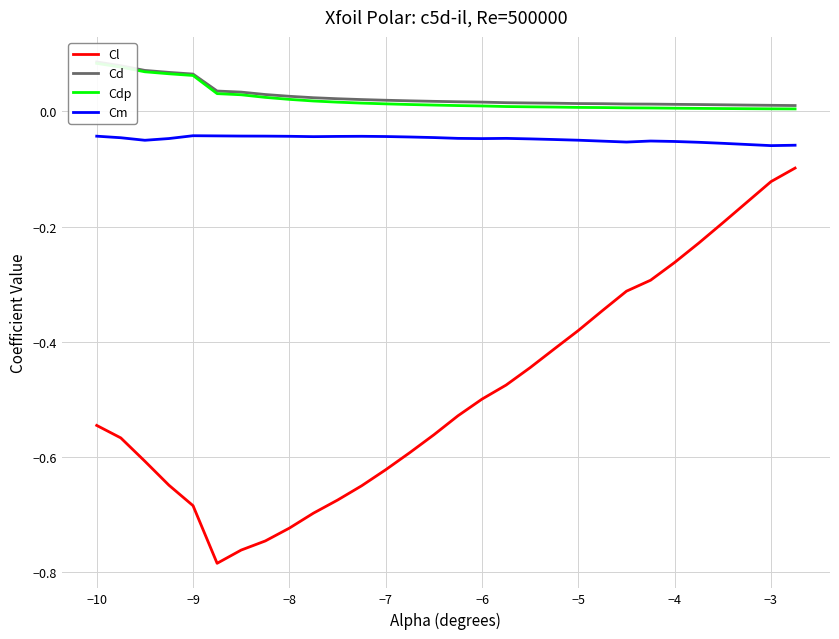

True or false: Cm and Cl intersect in this chart.

False